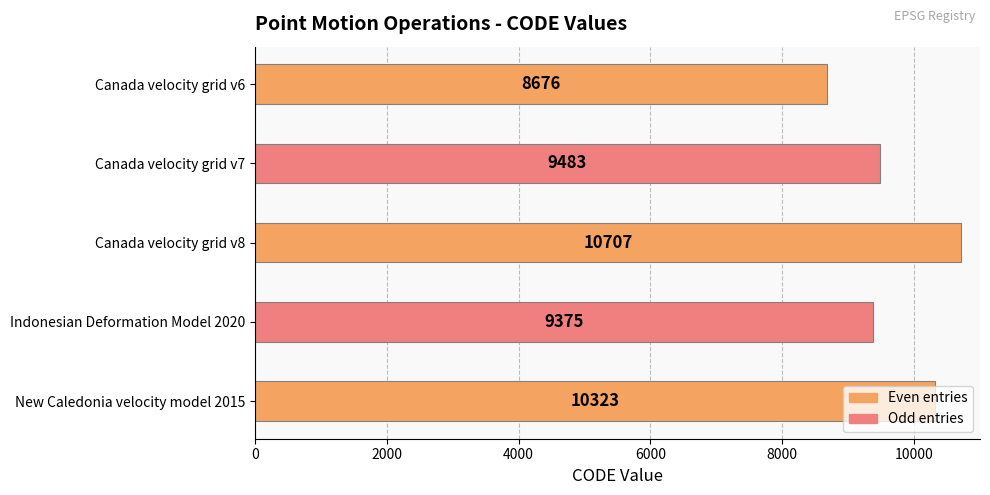

Rank the categories by value from lowest to highest.

Canada velocity grid v6, Indonesian Deformation Model 2020, Canada velocity grid v7, New Caledonia velocity model 2015, Canada velocity grid v8